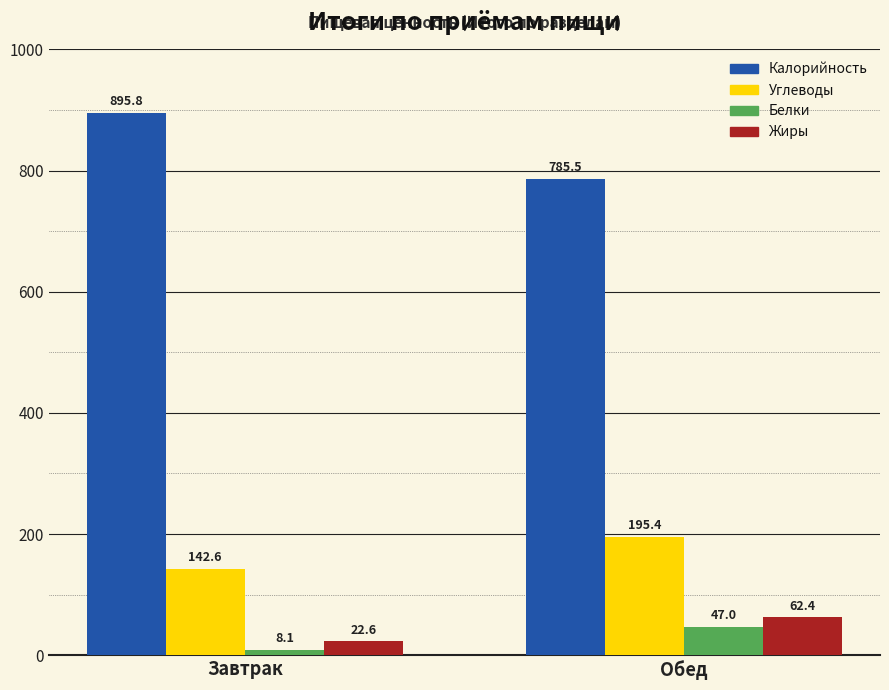

What position from the right is Обед?

1